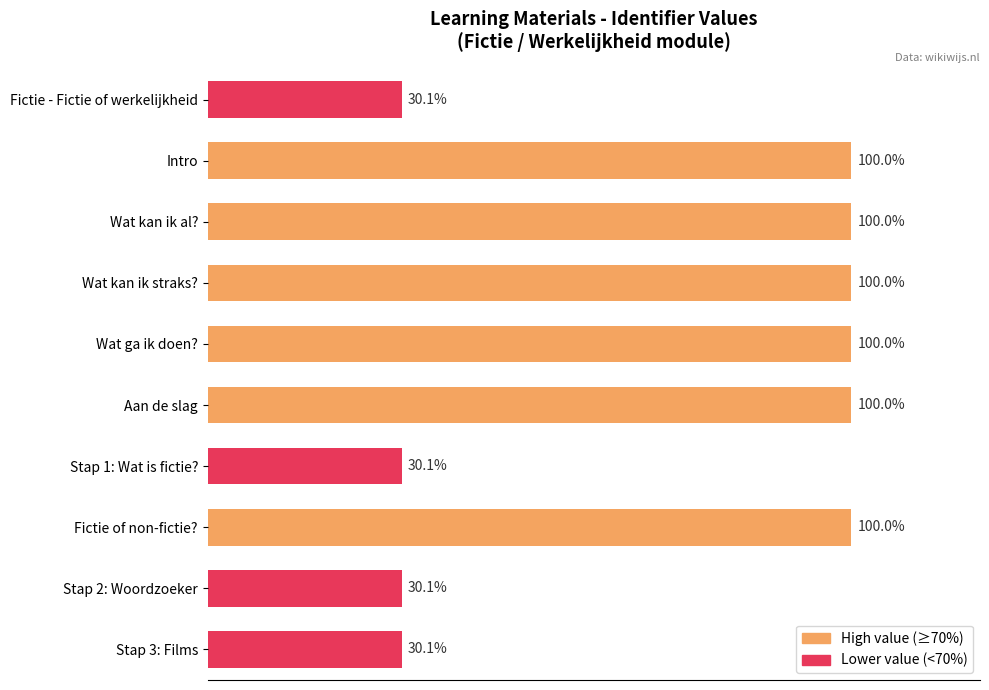

What is the label of the 8th bar from the top?

Fictie of non-fictie?